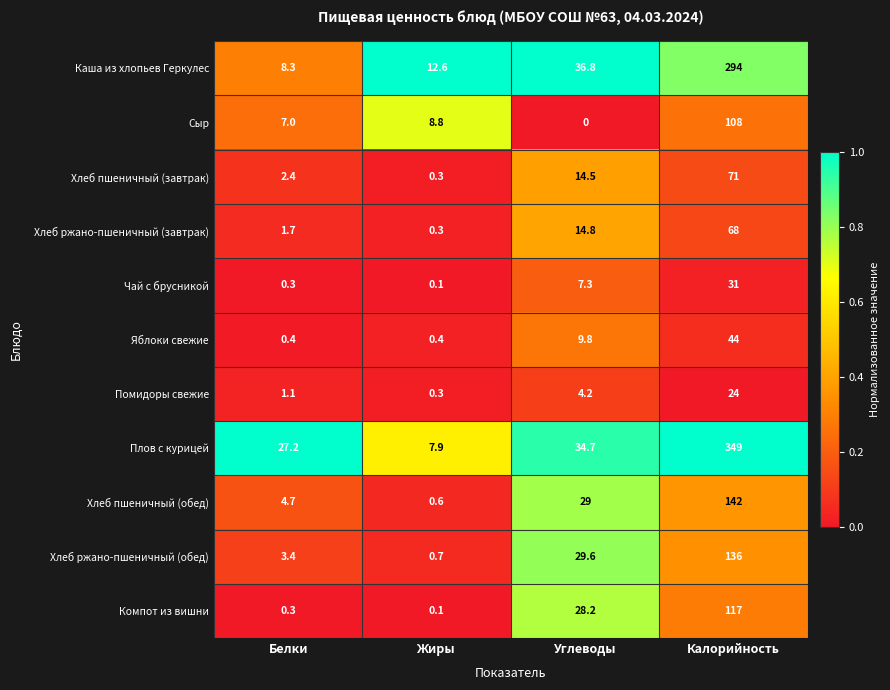

Which series has the widest spread of values?

Плов с курицей